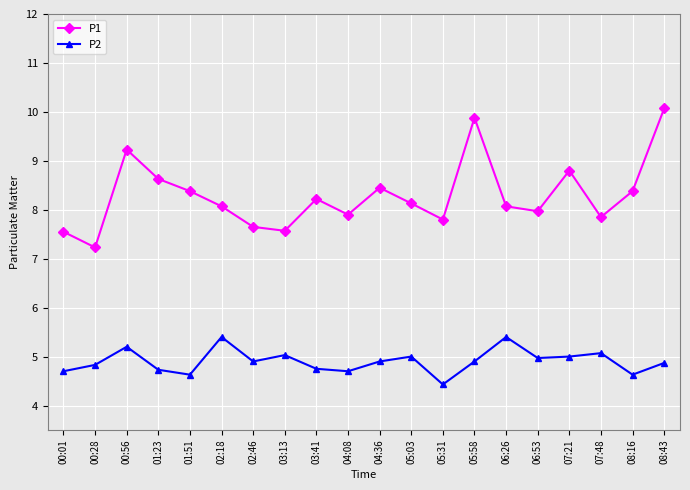

What is the average value of the P2 series?

4.9